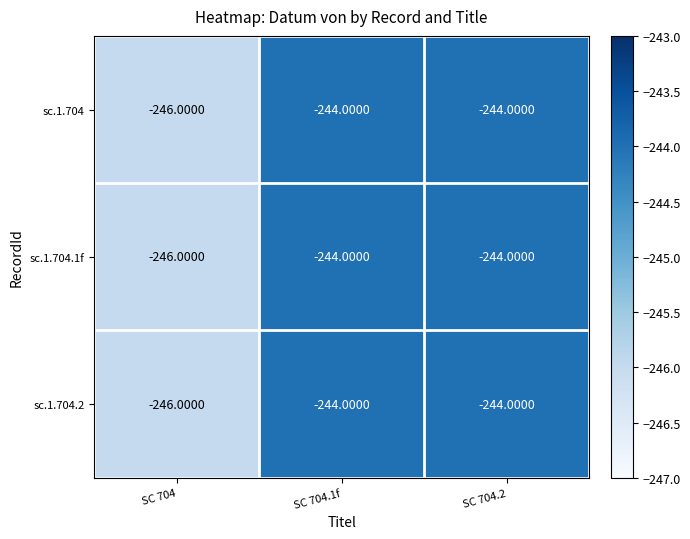

What is the average value of the sc.1.704 series?

-245